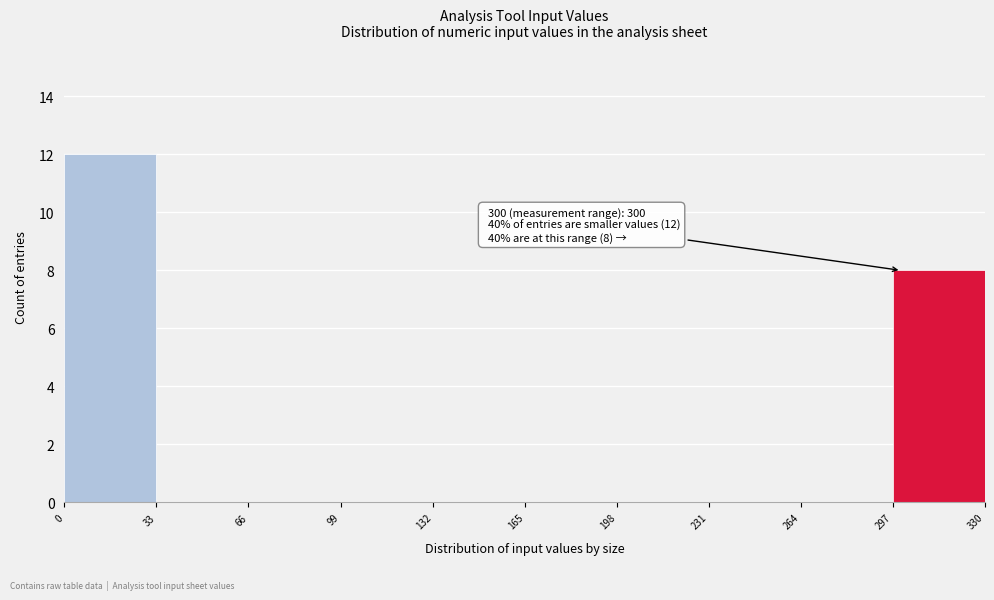

Over which range of the x-axis is the bar tallest?

0 to 33